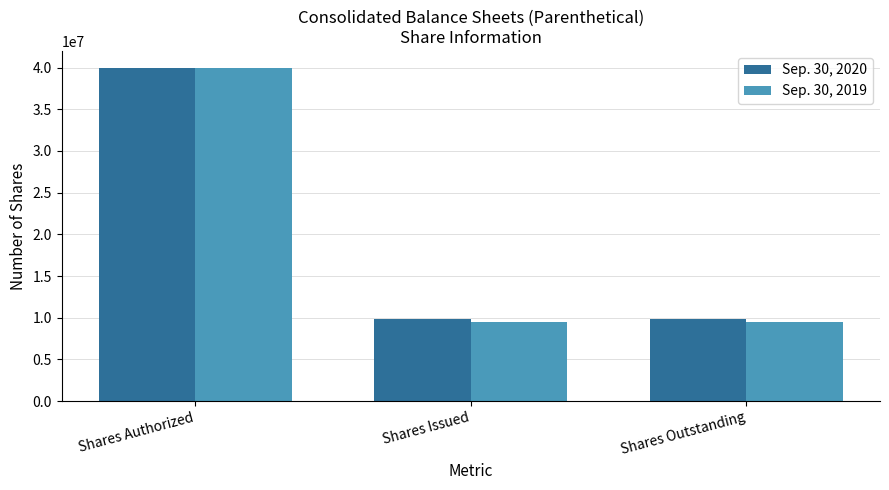

What is the maximum value for Sep. 30, 2019?

40000000